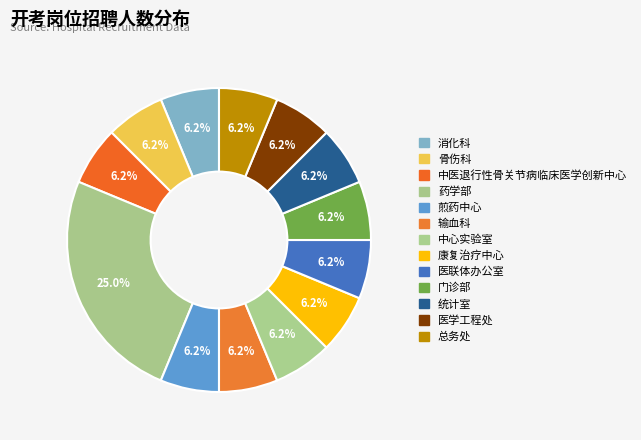

To the nearest percent, what percentage of the pie is 中心实验室?

6%